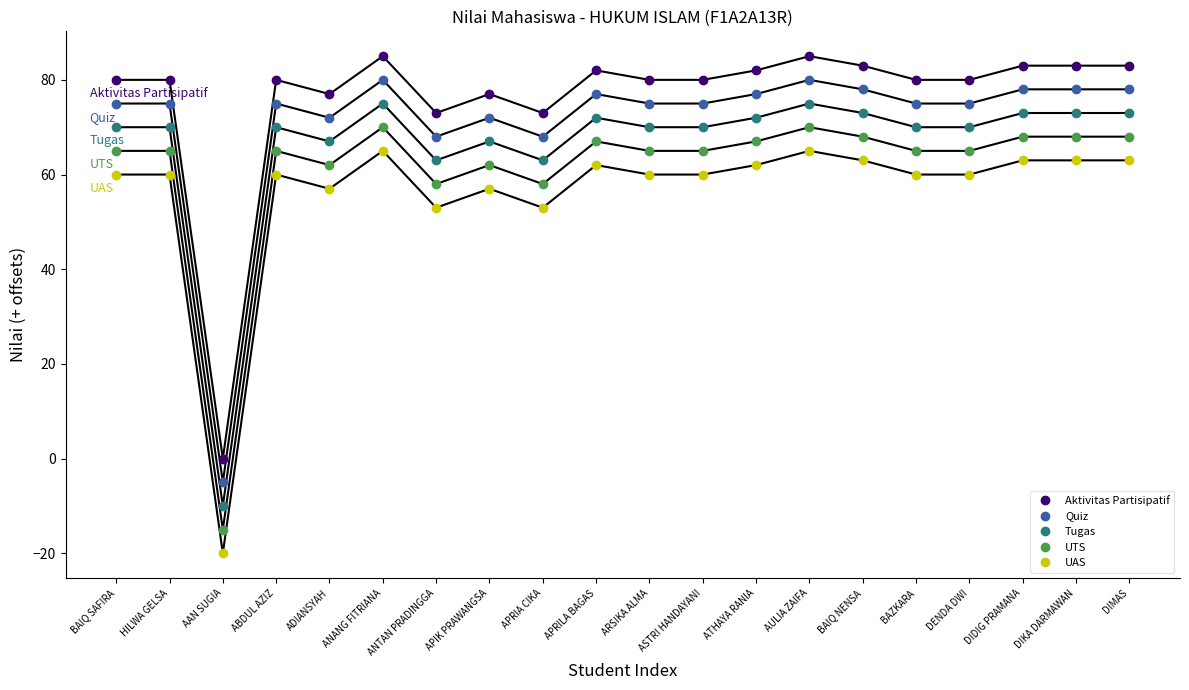

What is the difference between the maximum and minimum values in the UAS series?

85